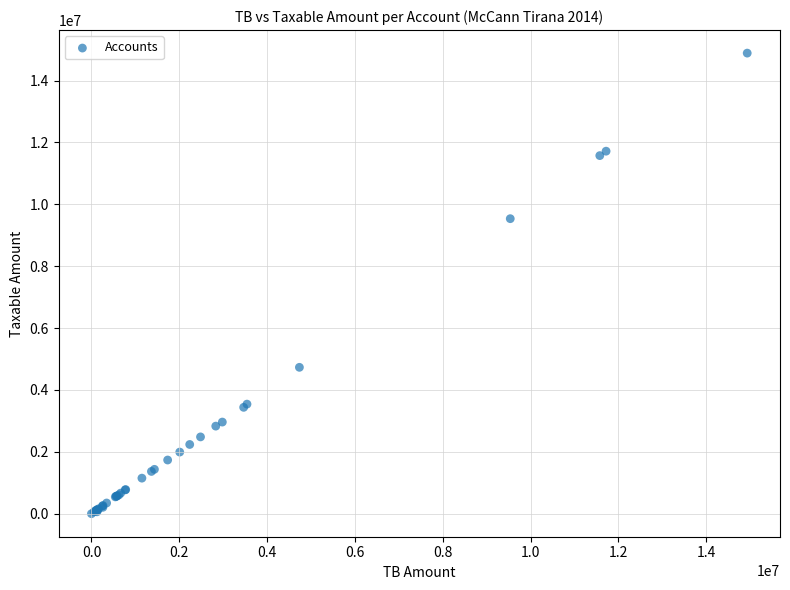

What Y value in the scatter plot is closest to 7443930?

9536057.6